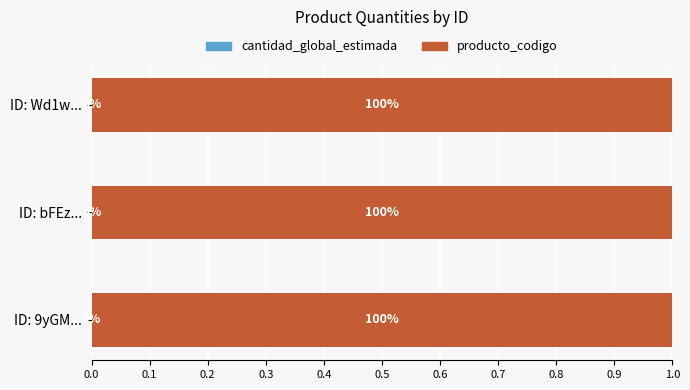

What is the total value across all series at ID: bFEz...?

1.0